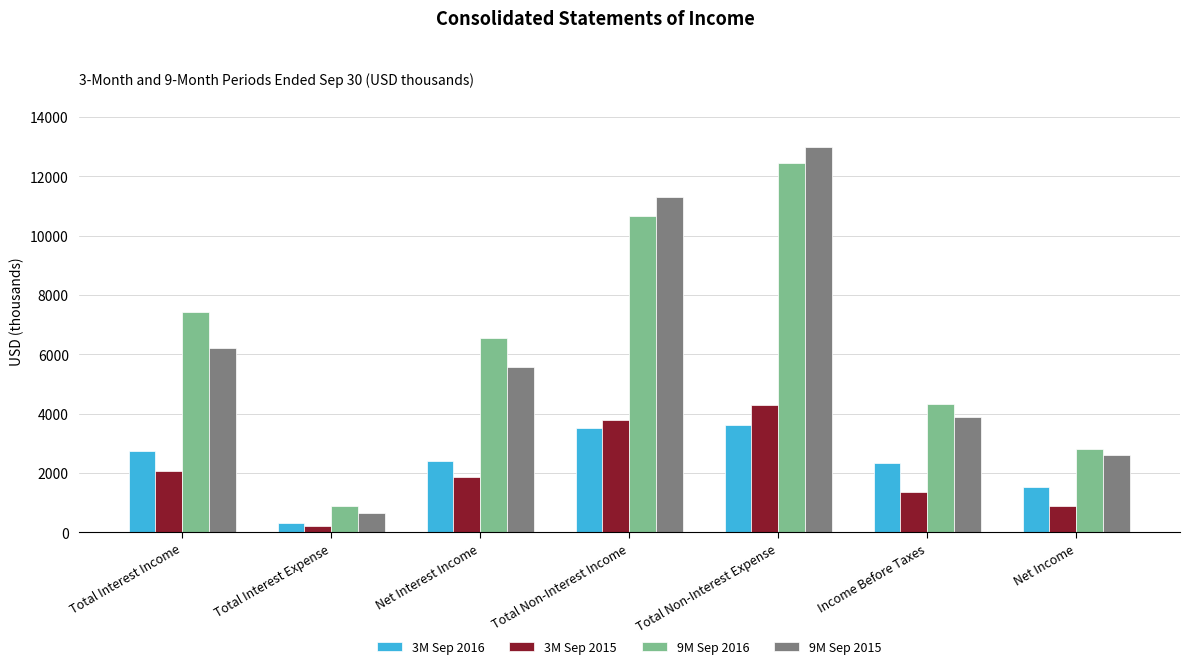

True or false: 3M Sep 2015 has a value of 4276 at Total Non-Interest Expense.

True